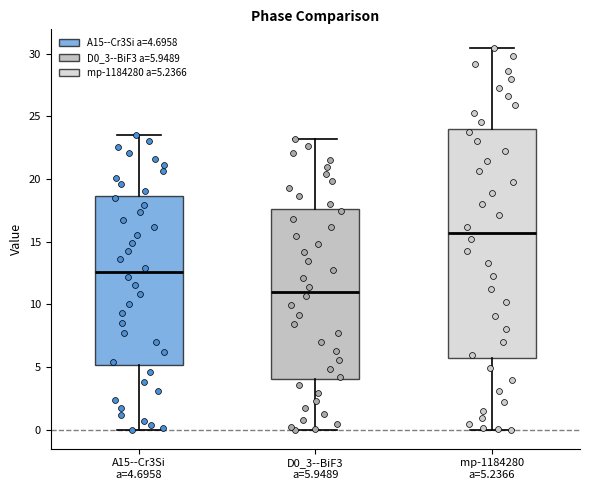

Where does the upper whisker of the box for D0_3--BiF3 a=5.9489 end on the y-axis? The values are not printed on the chart, so give them approximately, as read against the axis.

23.0